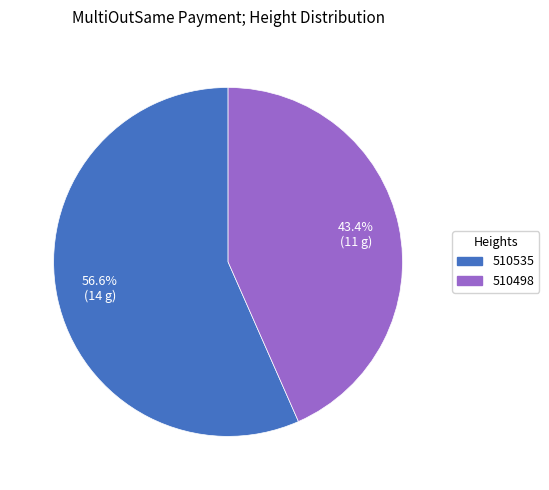

How many segments does this pie chart have?

2